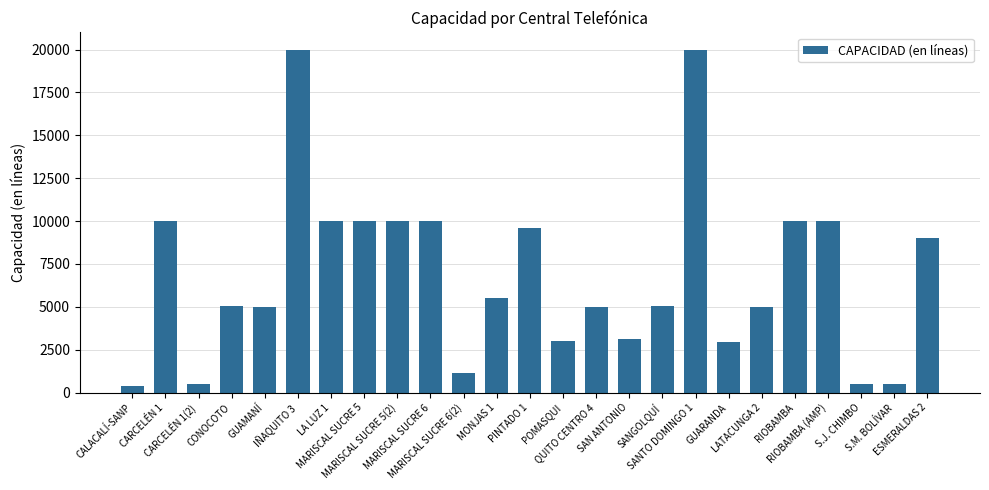

True or false: the data shows 8997 at ESMERALDAS 2.

True